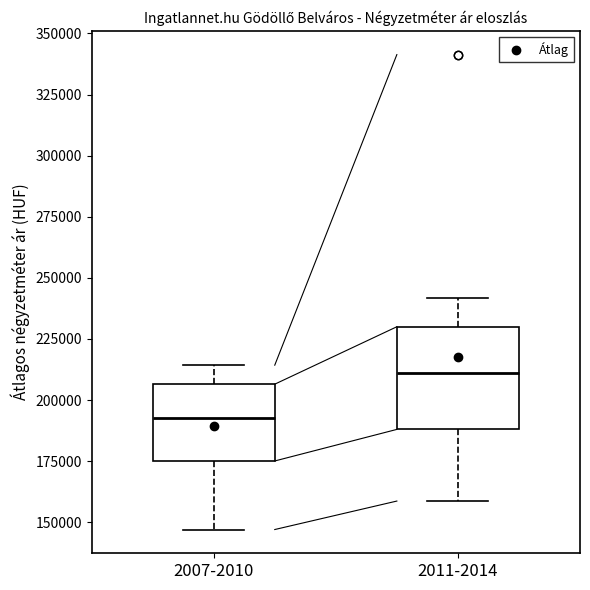

Which box is the tallest, from its lower edge to its upper edge?

2011-2014